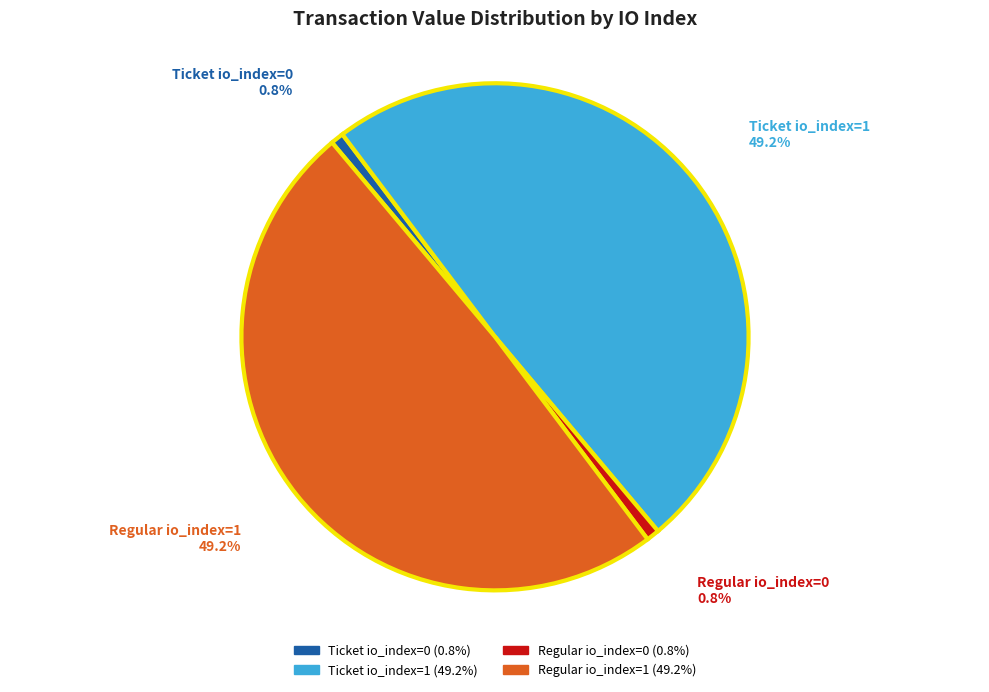

Is Ticket io_index=1 the majority of the pie?

No